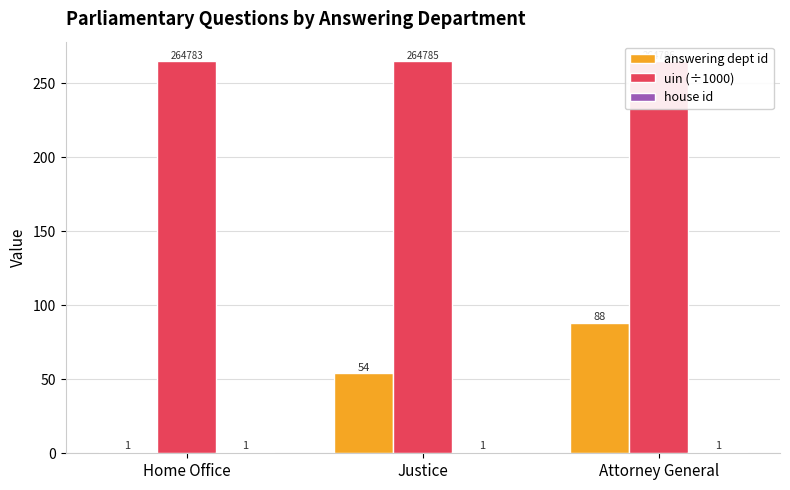

What is the label of the 2nd bar from the right?

Justice